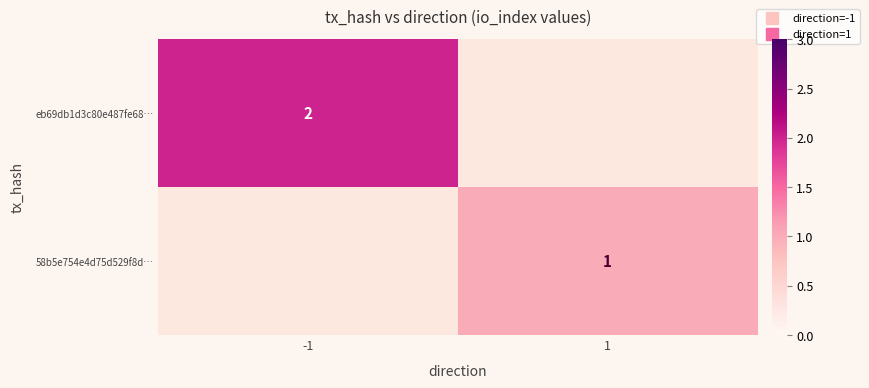

What is the maximum value shown in the chart?

2.0